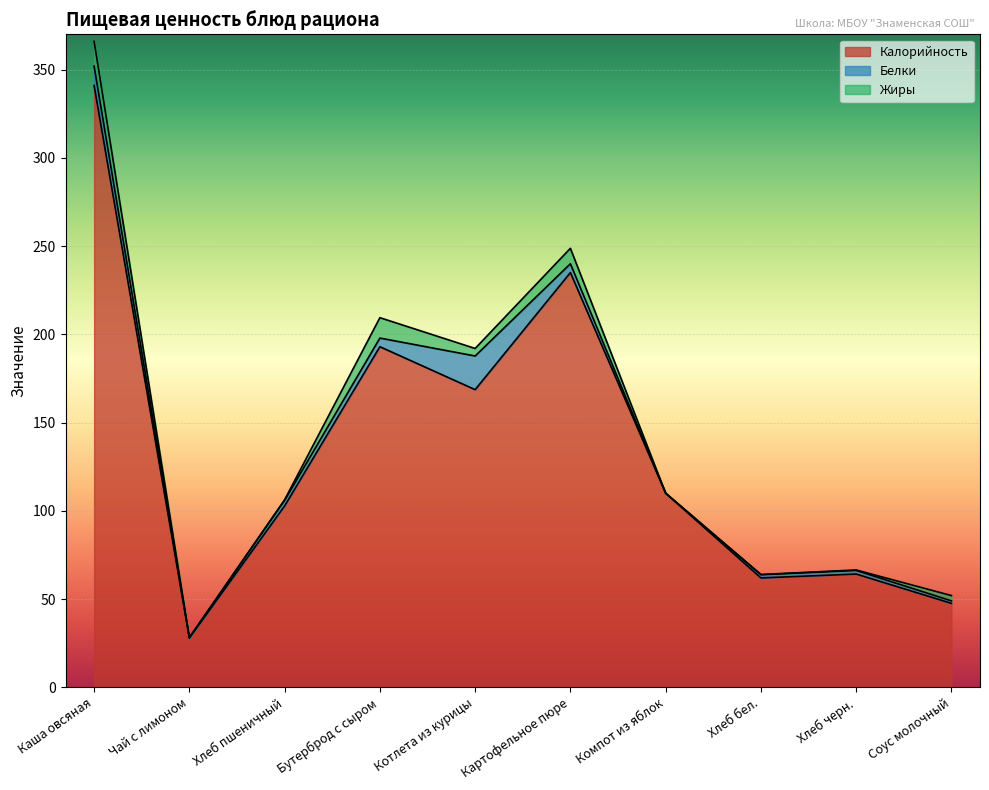

What is the average value of the Жиры series?

4.2